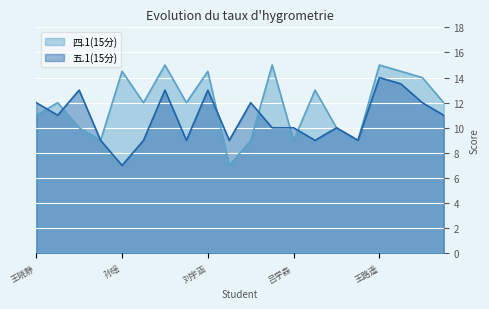

At which label does 五.1(15分) reach its peak?

王路遥